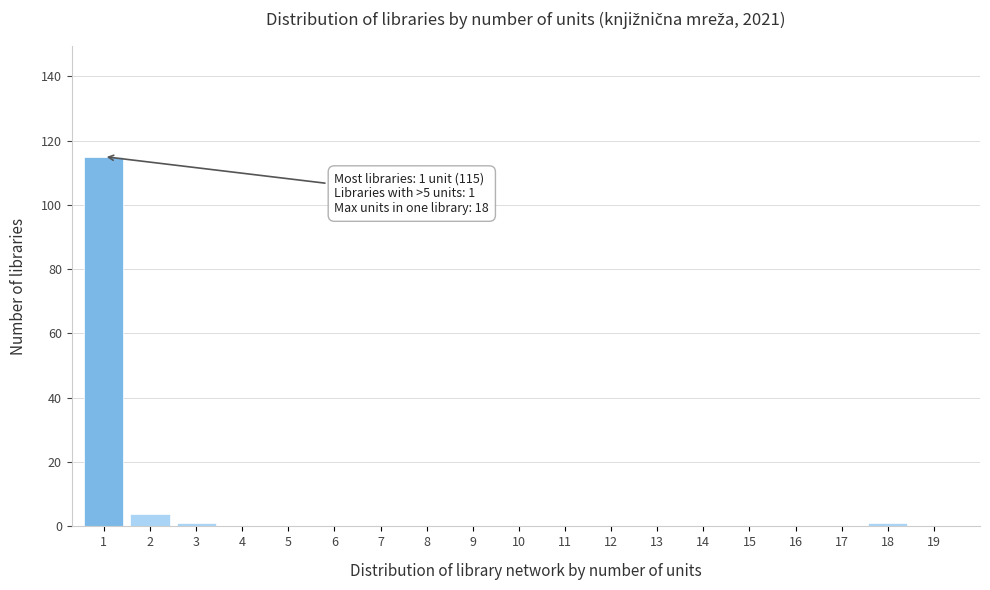

Reading right to left, extract all data points from this chart.

19=0	18=1	17=0	16=0	15=0	14=0	13=0	12=0	11=0	10=0	9=0	8=0	7=0	6=0	5=0	4=0	3=1	2=4	1=115